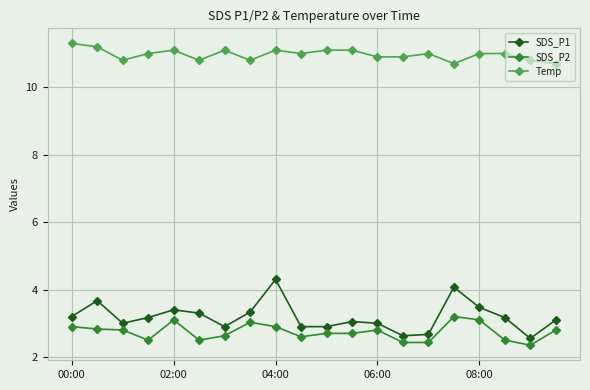

True or false: SDS_P2 and Temp intersect in this chart.

False